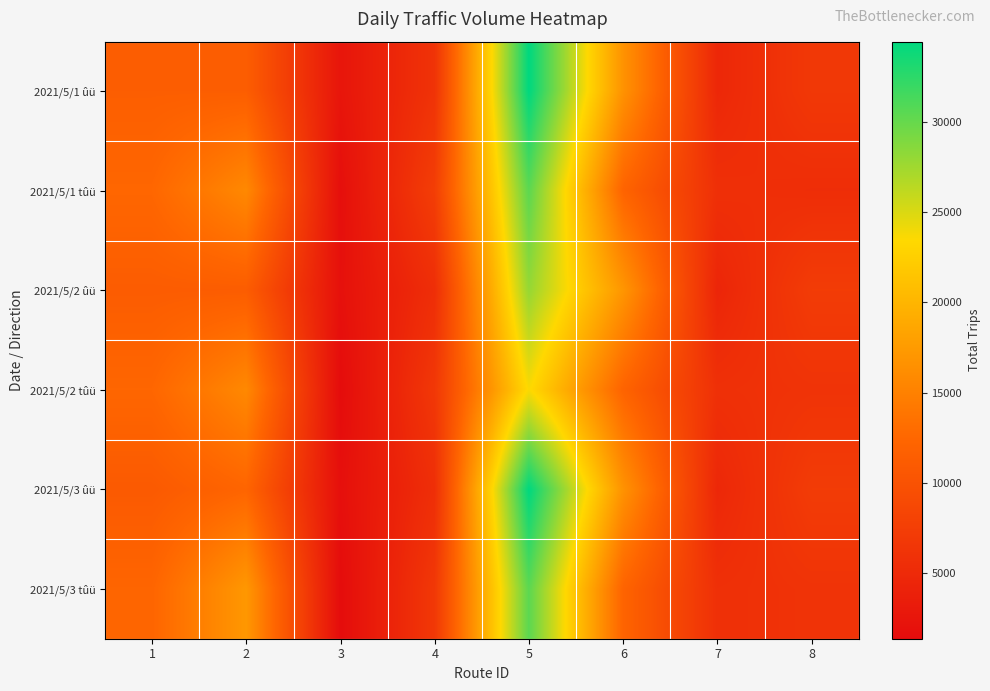

What is the spread (max minus min) of values at 5?

10835